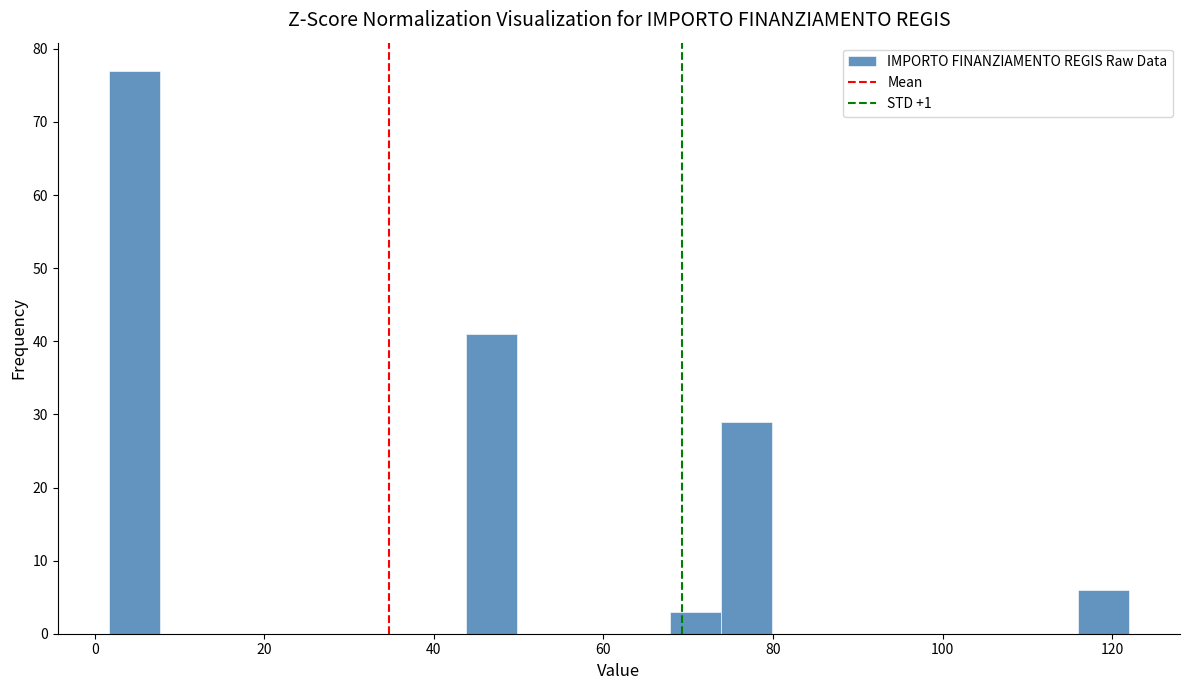

Around what value on the x-axis is the tallest bar? Give the approximate position of its centre, as read against the axis.

4